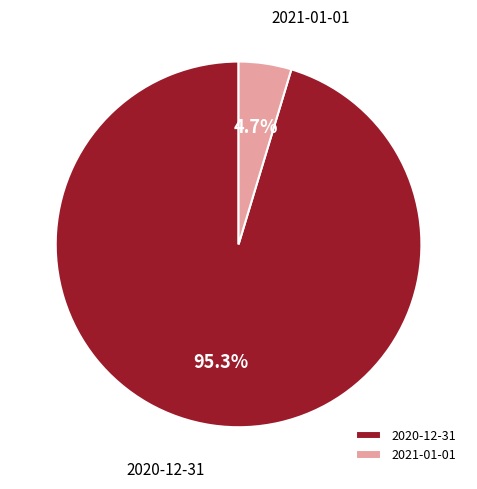

What portion of the pie excludes 2020-12-31?

4.7%